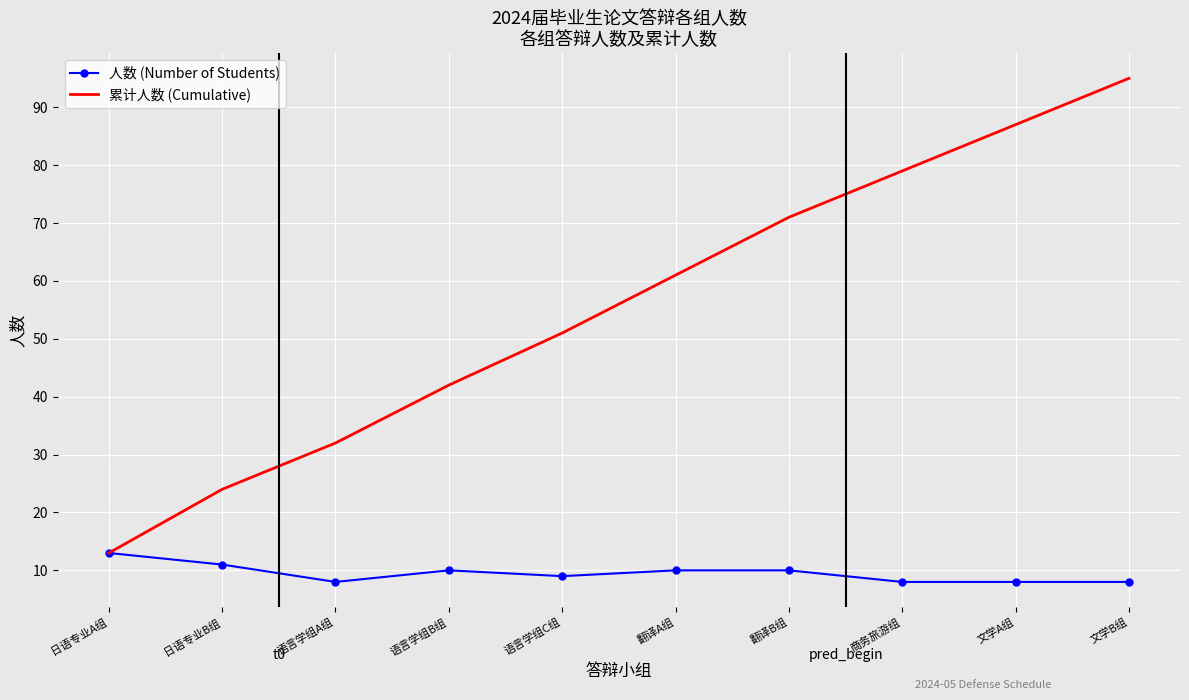

What is the total value across all series at 语言学组A组?

40